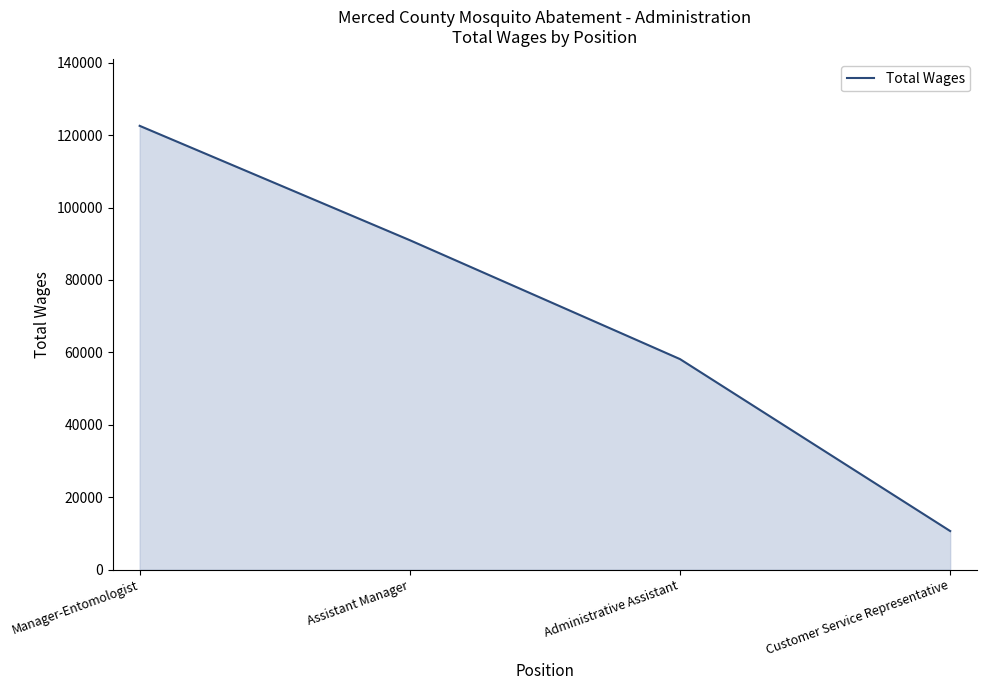

True or false: the data has more than 0 interior local peaks.

False